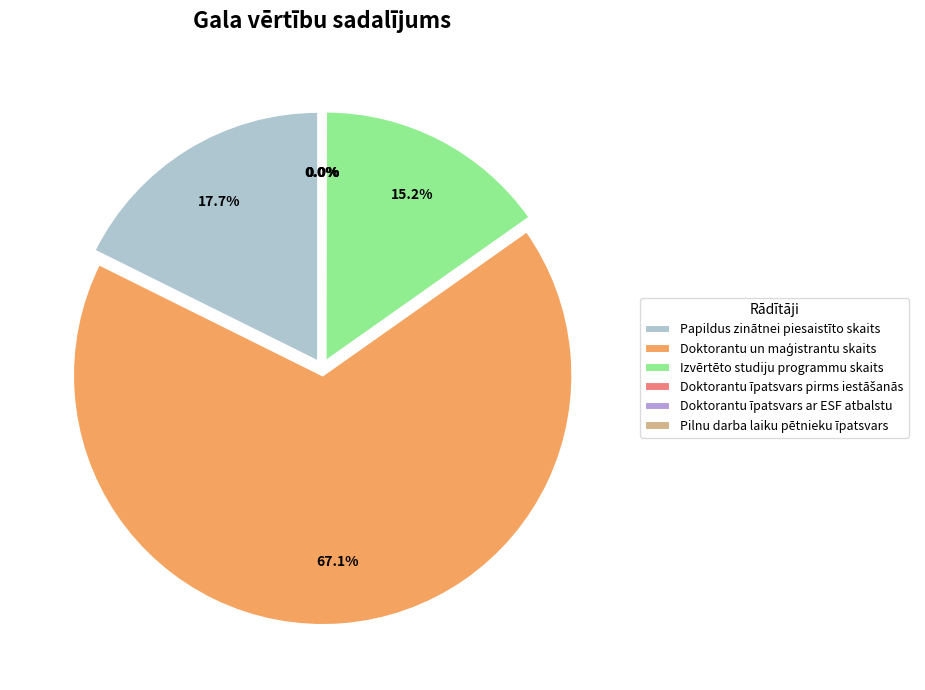

The Doktorantu un maģistrantu skaits slice represents 67% of the pie. True or false?

True